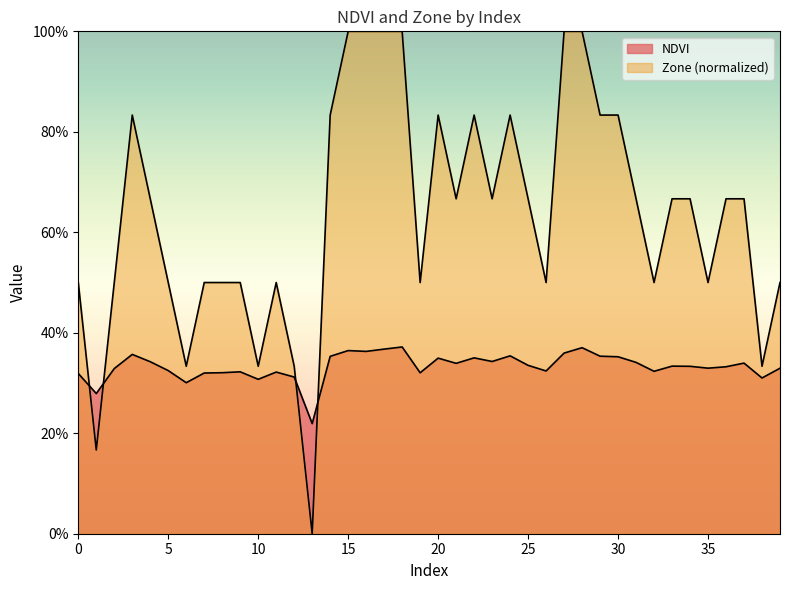

Between 10 and 16, which series saw the biggest shift?

Zone